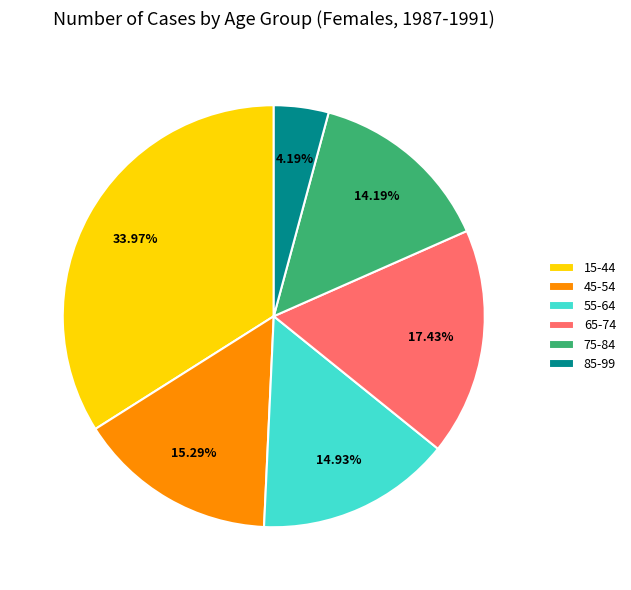

How many segments does this pie chart have?

6